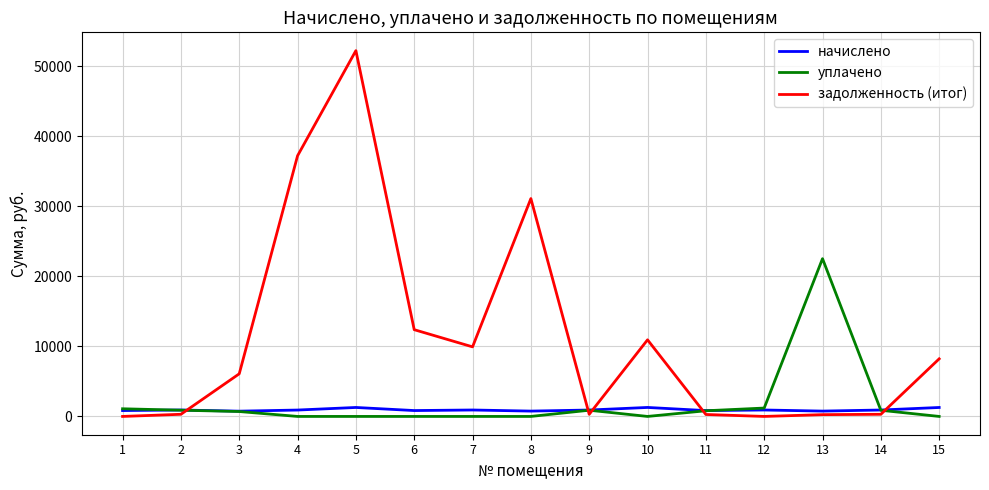

Rank the series by their maximum value, from highest to lowest.

задолженность (итог), уплачено, начислено